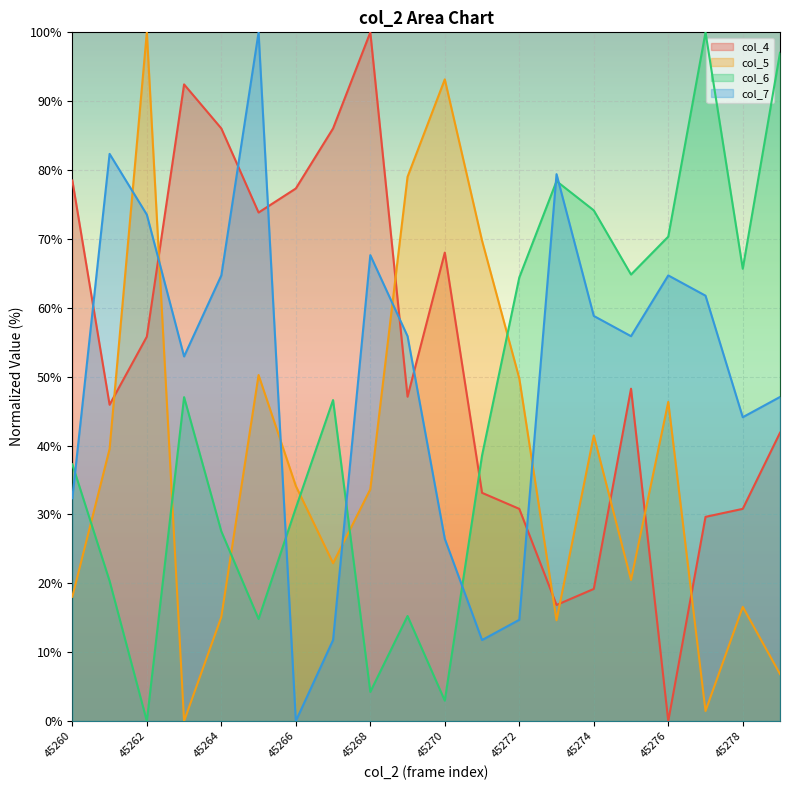

The value of col_6 at 45279 is 97.0. True or false?

True